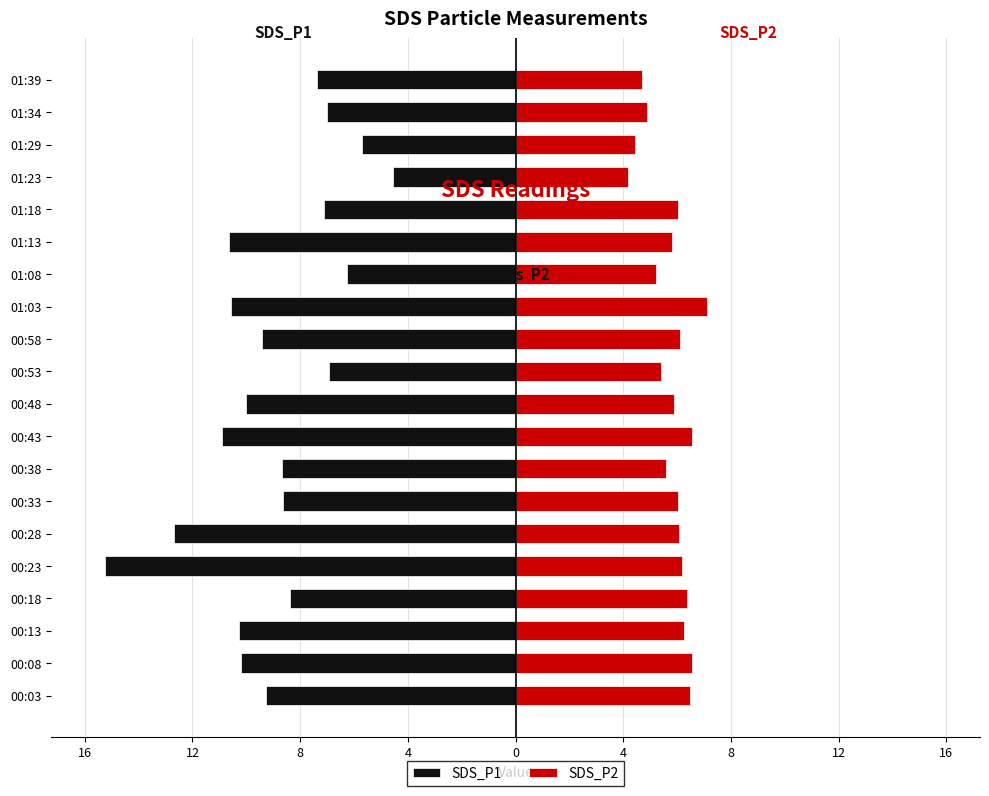

What is the smallest value displayed?

-15.2